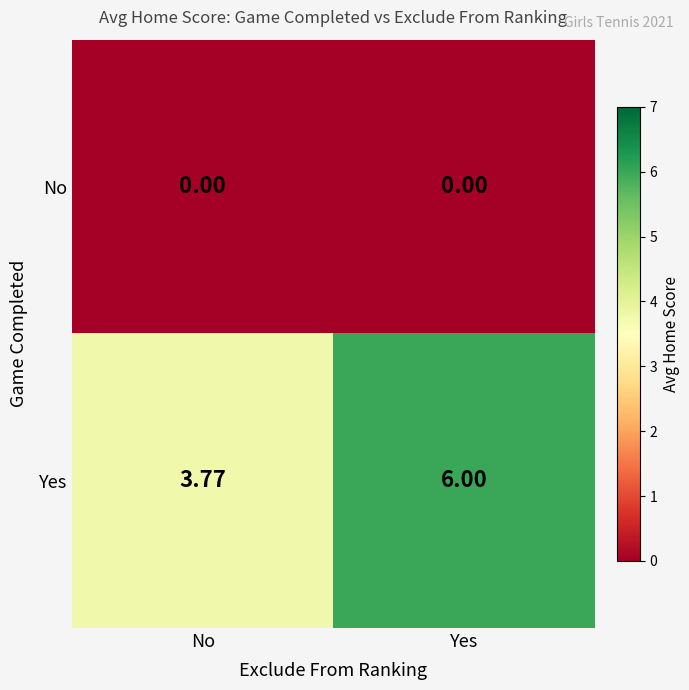

Which category has the highest value in the Yes series?

Yes